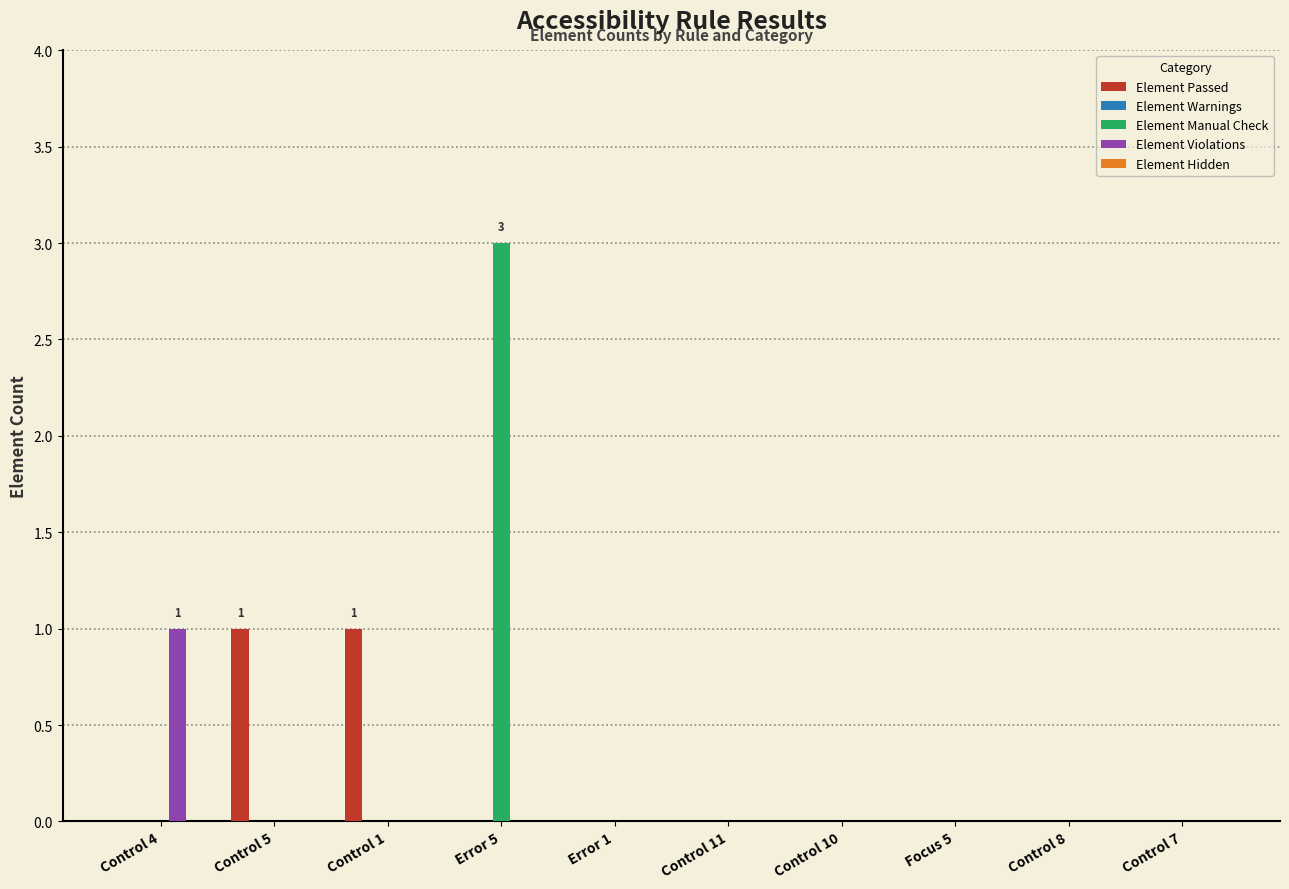

At which category is the sum across all series the highest?

Error 5